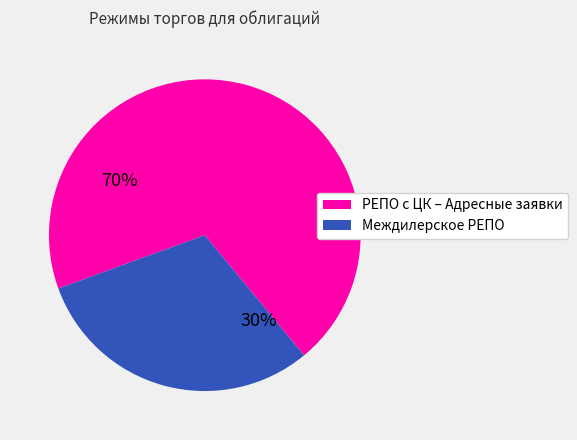

Is the sum of Междилерское РЕПО and РЕПО с ЦК – Адресные заявки greater than half?

Yes